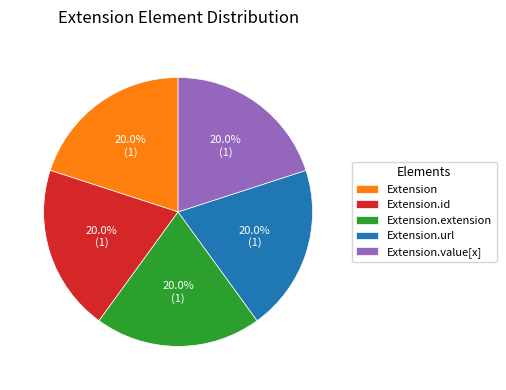

Is Extension.extension the majority of the pie?

No